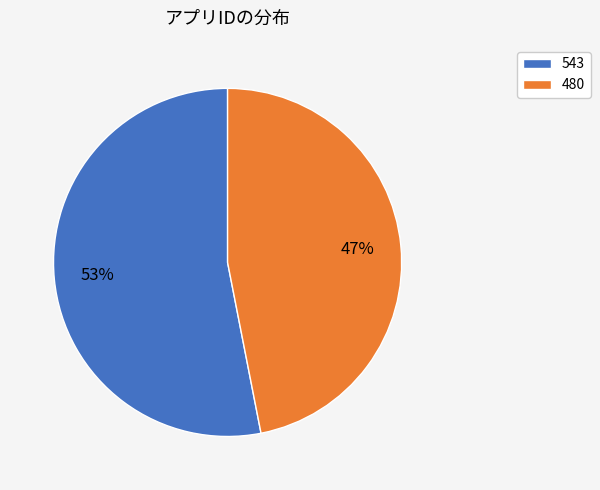

What percentage is the 543 slice, to the nearest percent?

53%